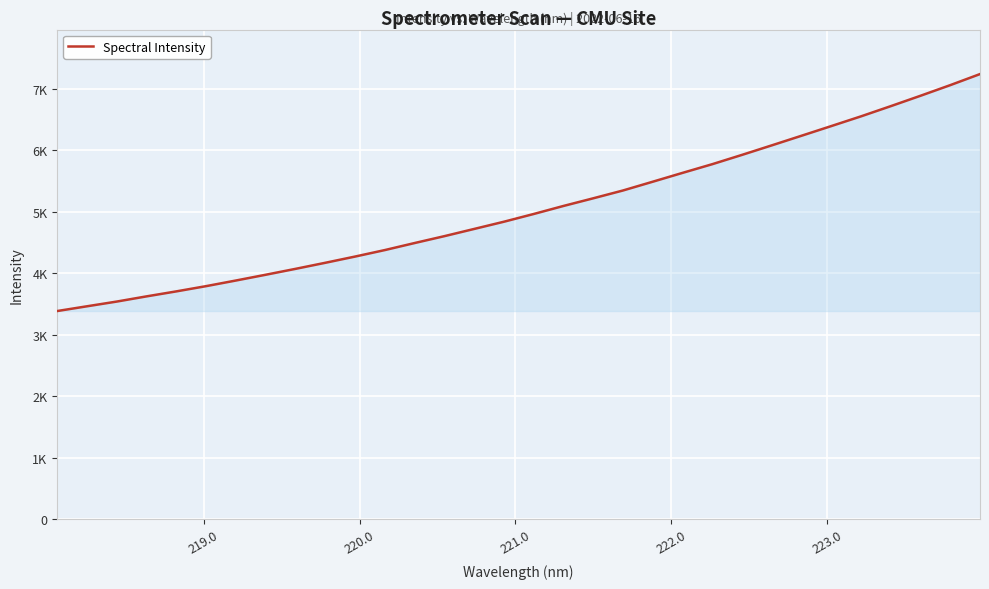

Does the chart have visible grid lines?

Yes